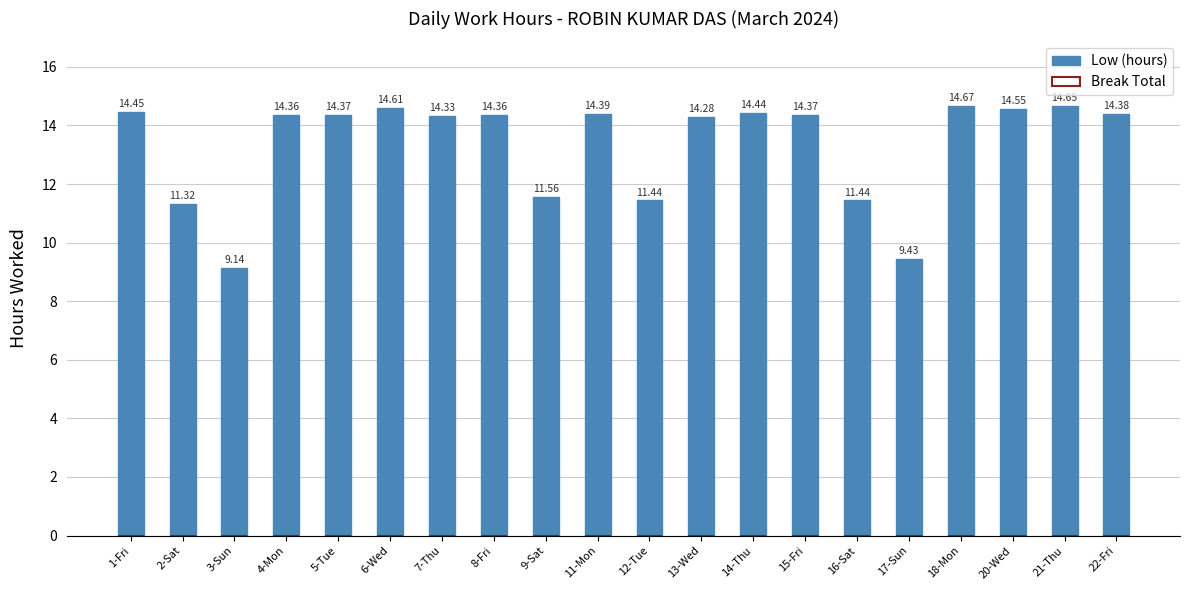

Between 9-Sat and 6-Wed, which is larger?

6-Wed